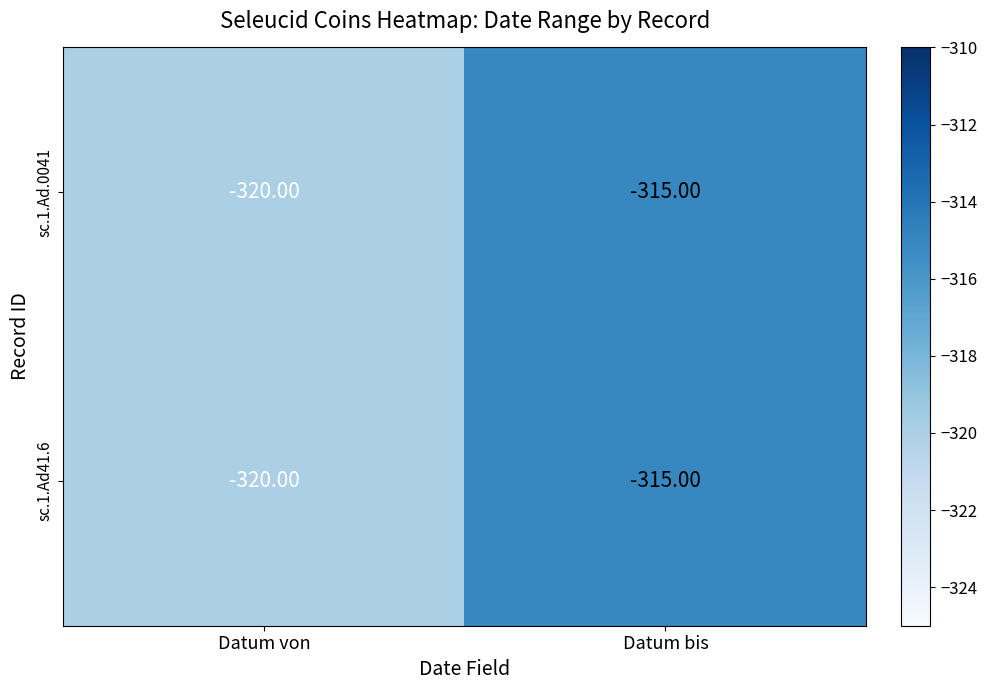

What is the minimum value shown in the chart?

-320